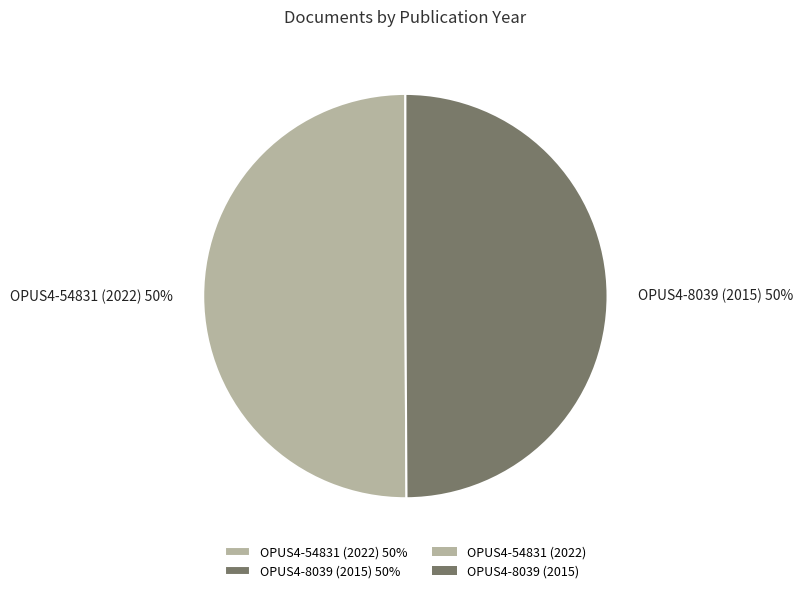

The OPUS4-8039 (2015) 50% slice represents 55% of the pie. True or false?

False